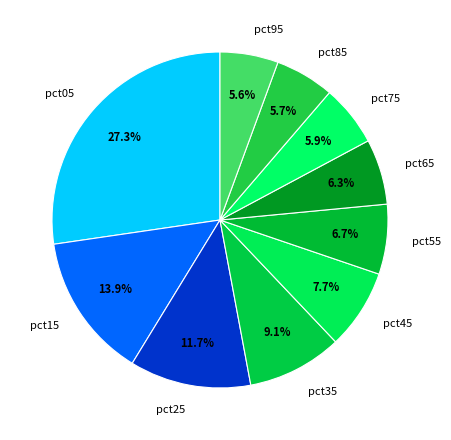

Is there a majority slice in this chart?

No